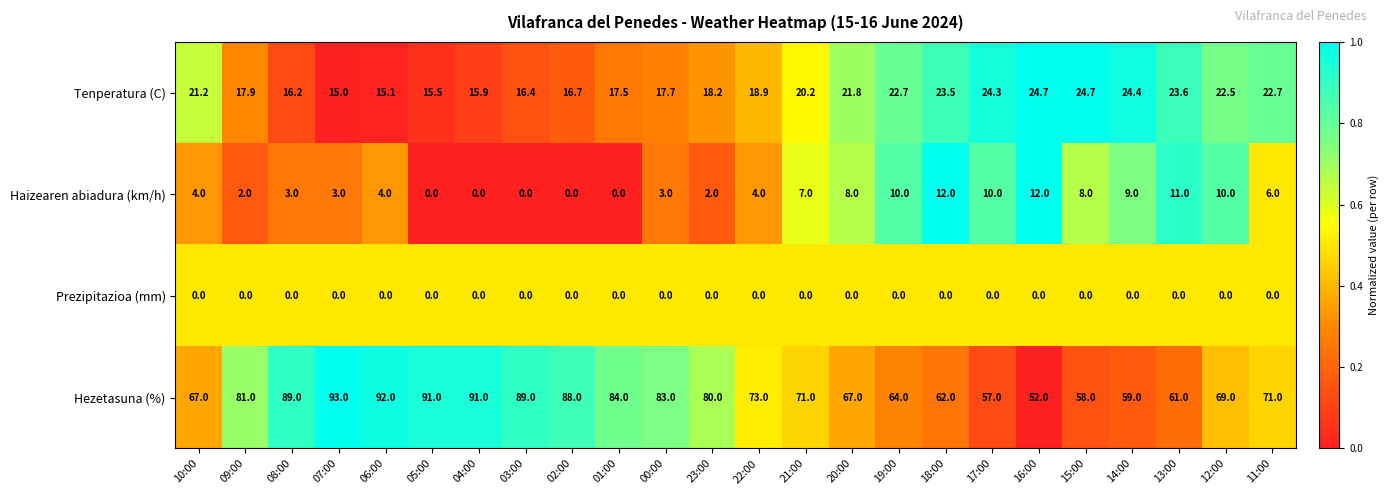

Which series has the widest spread of values?

Hezetasuna (%)